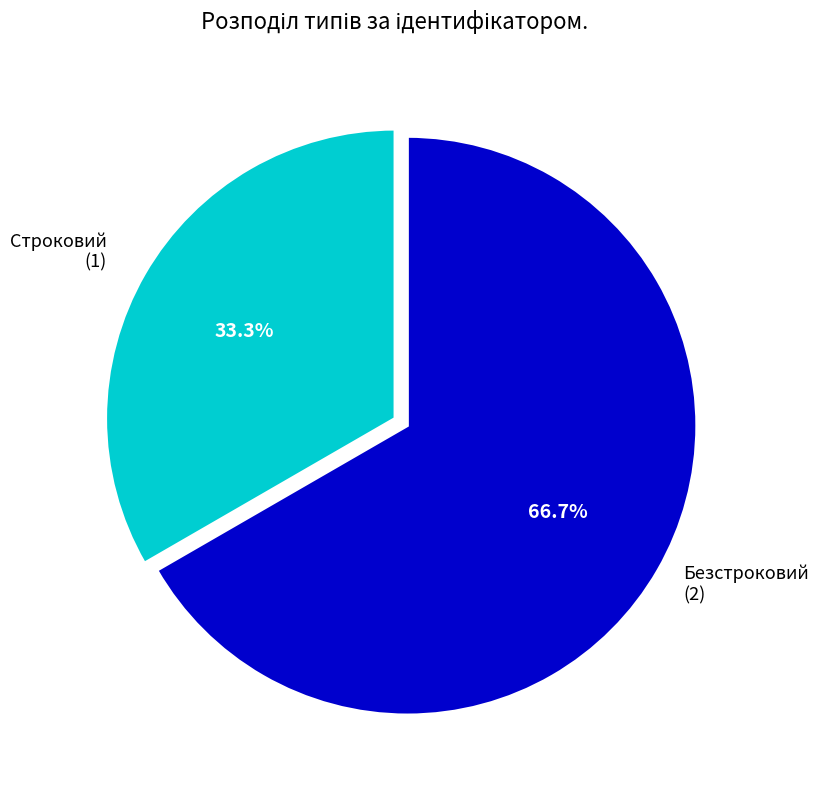

Does any single category account for the majority?

Yes